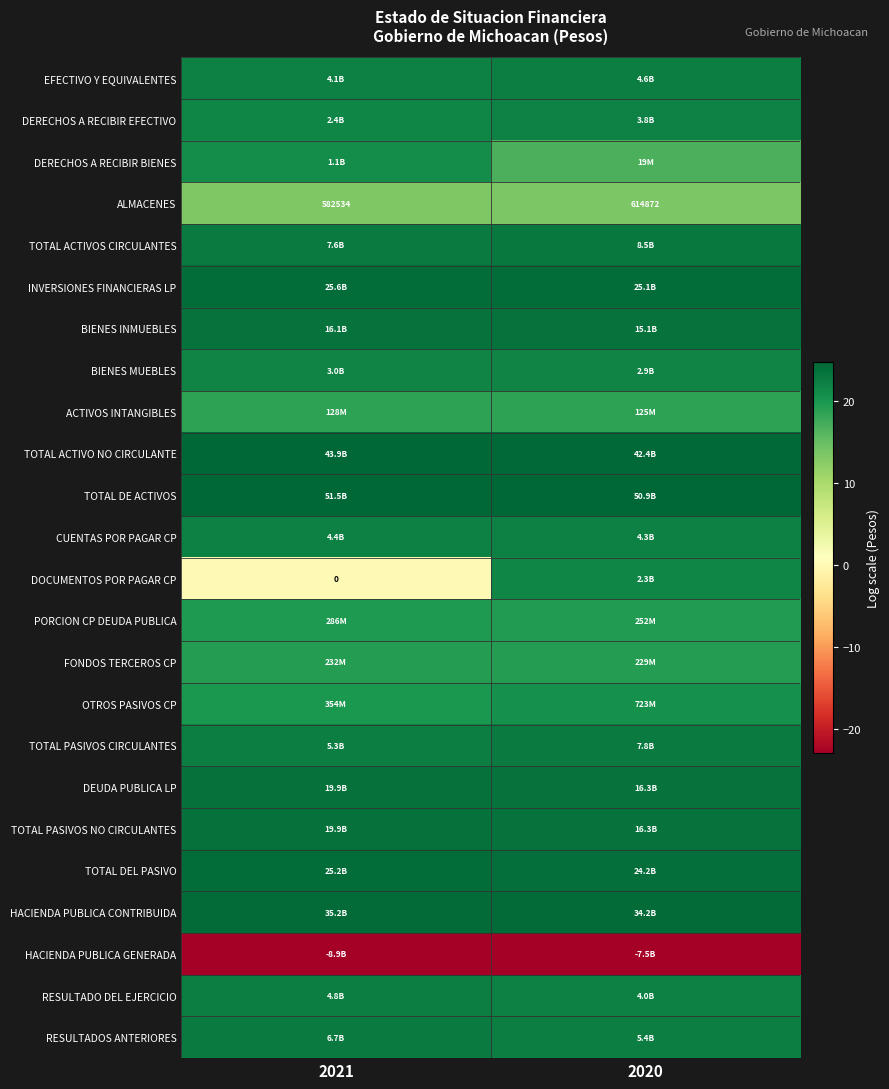

List the labels in order of ALMACENES value, smallest first.

2021, 2020